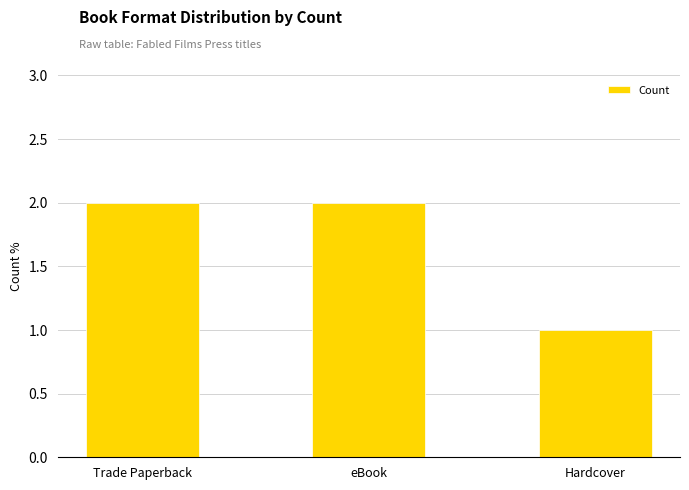

True or false: the data shows 1 at eBook.

False